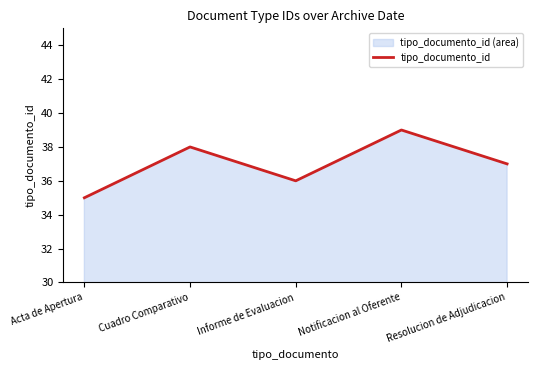

What is the value of the 4th point from the left?

39